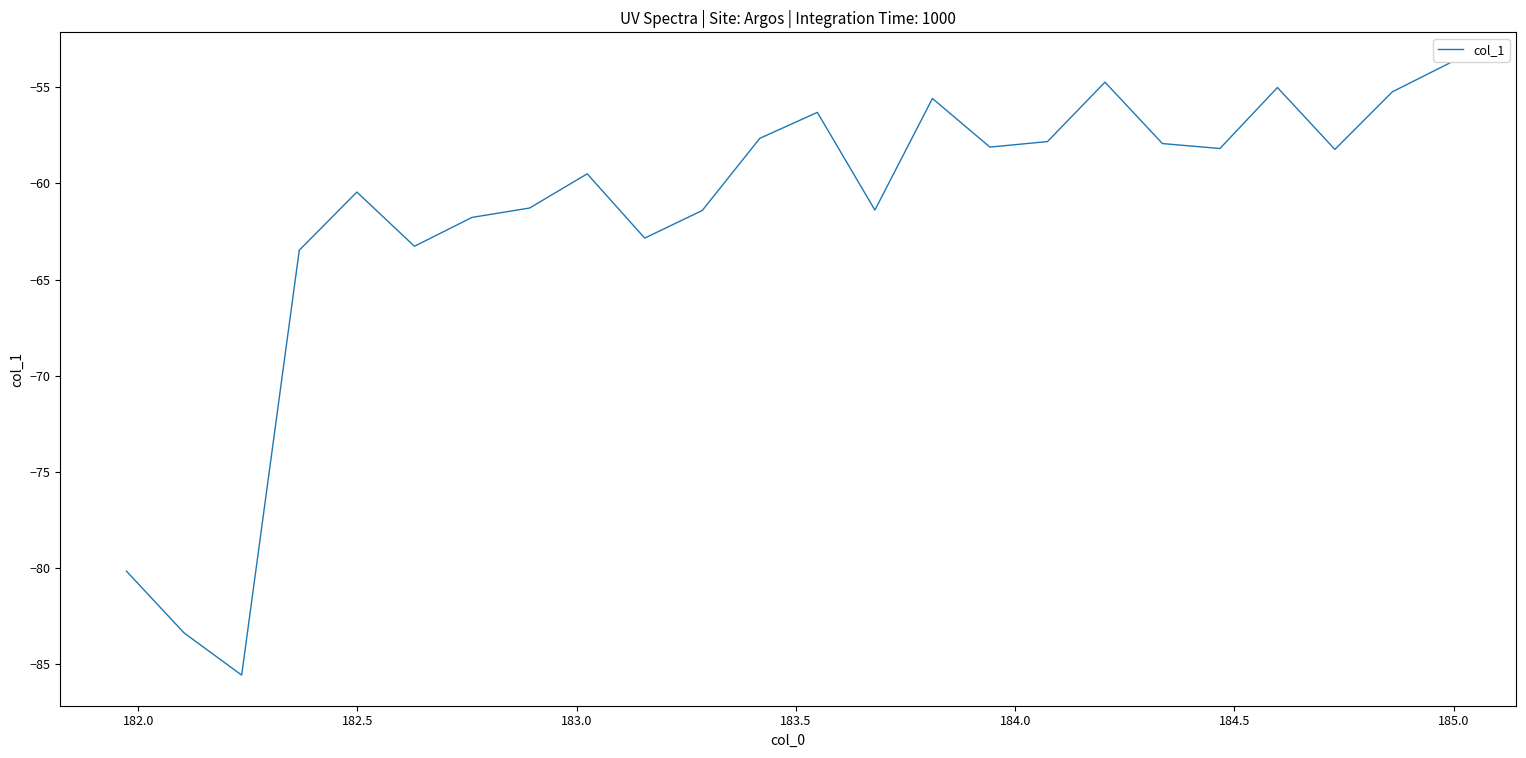

What is the maximum value shown in the chart?

-53.7